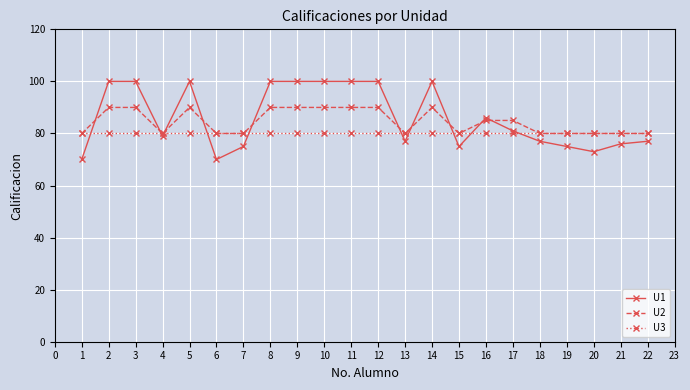

The U1 series shows 56 at 15. True or false?

False